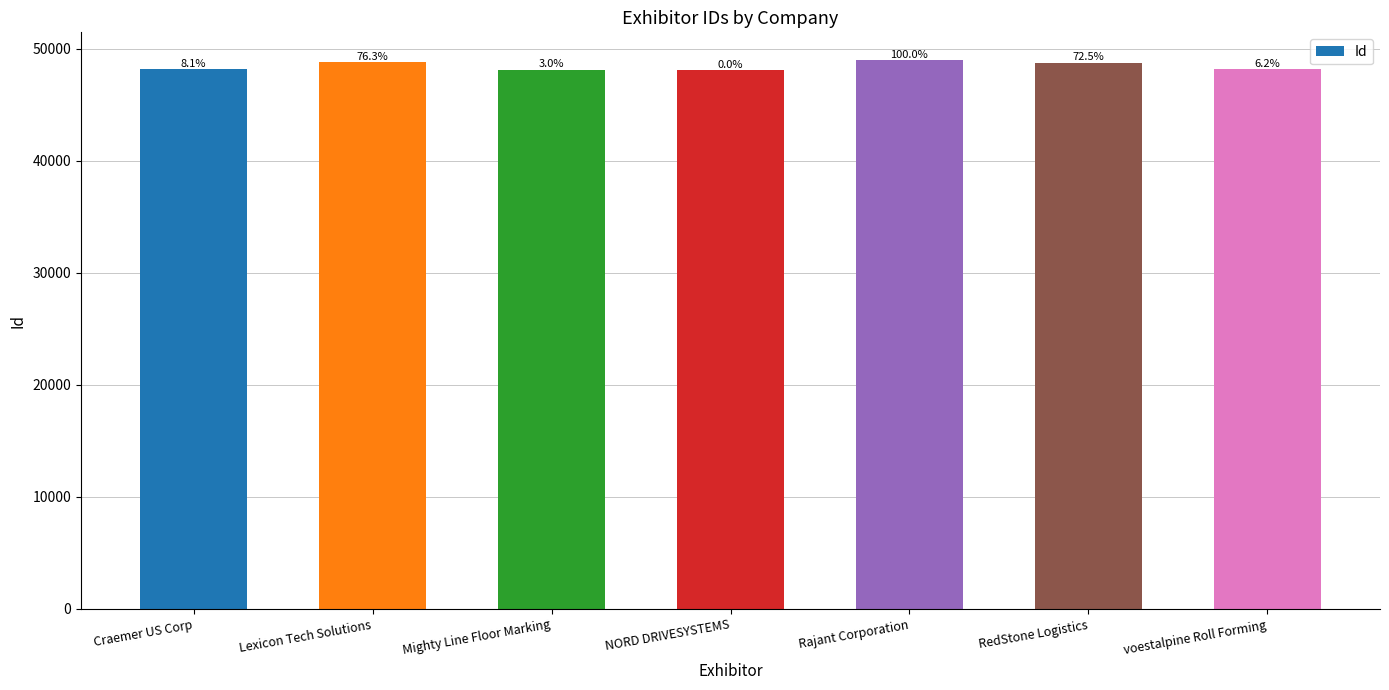

Which category has the highest value across all series?

Rajant Corporation